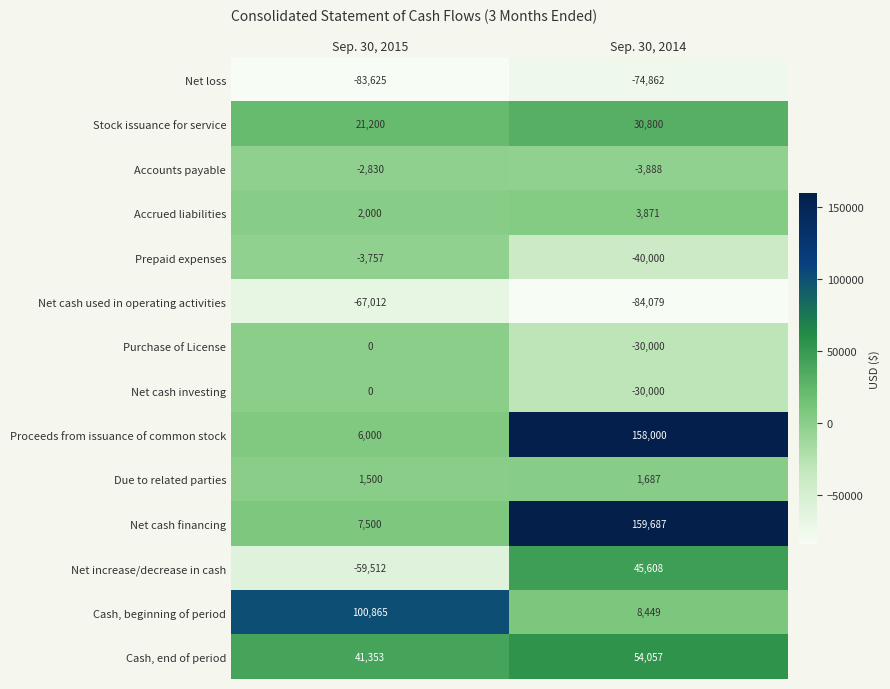

Rank the categories by Net cash used in operating activities value from lowest to highest.

Sep. 30, 2014, Sep. 30, 2015